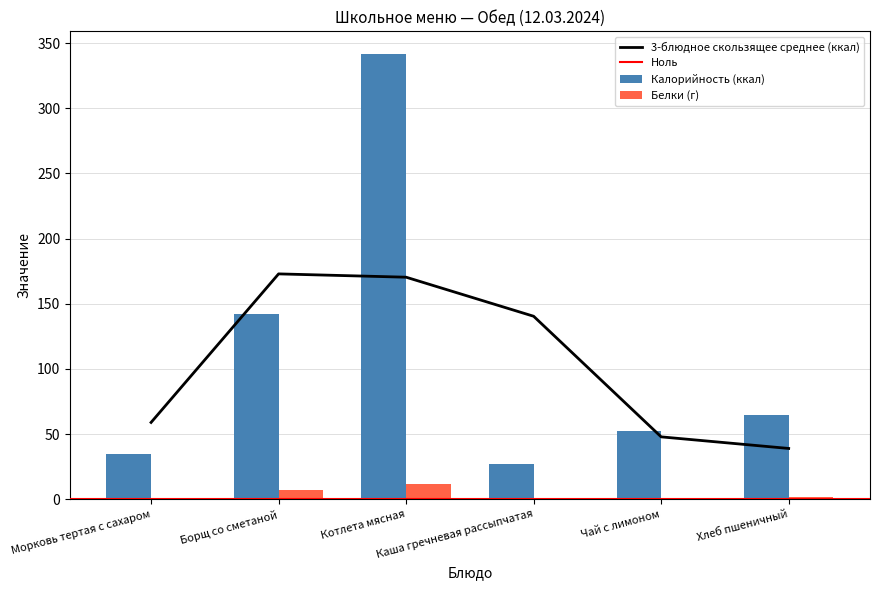

What is the sum of the Калорийность (ккал) values at Котлета мясная and Морковь тертая с сахаром?

376.3